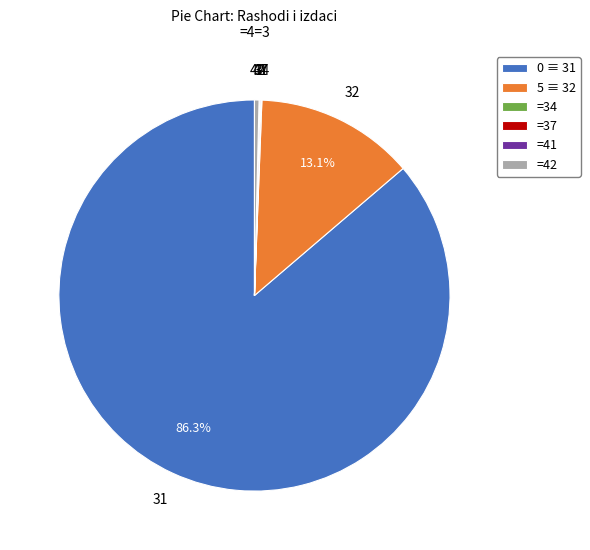

To the nearest percent, what is the average slice percentage?

17%